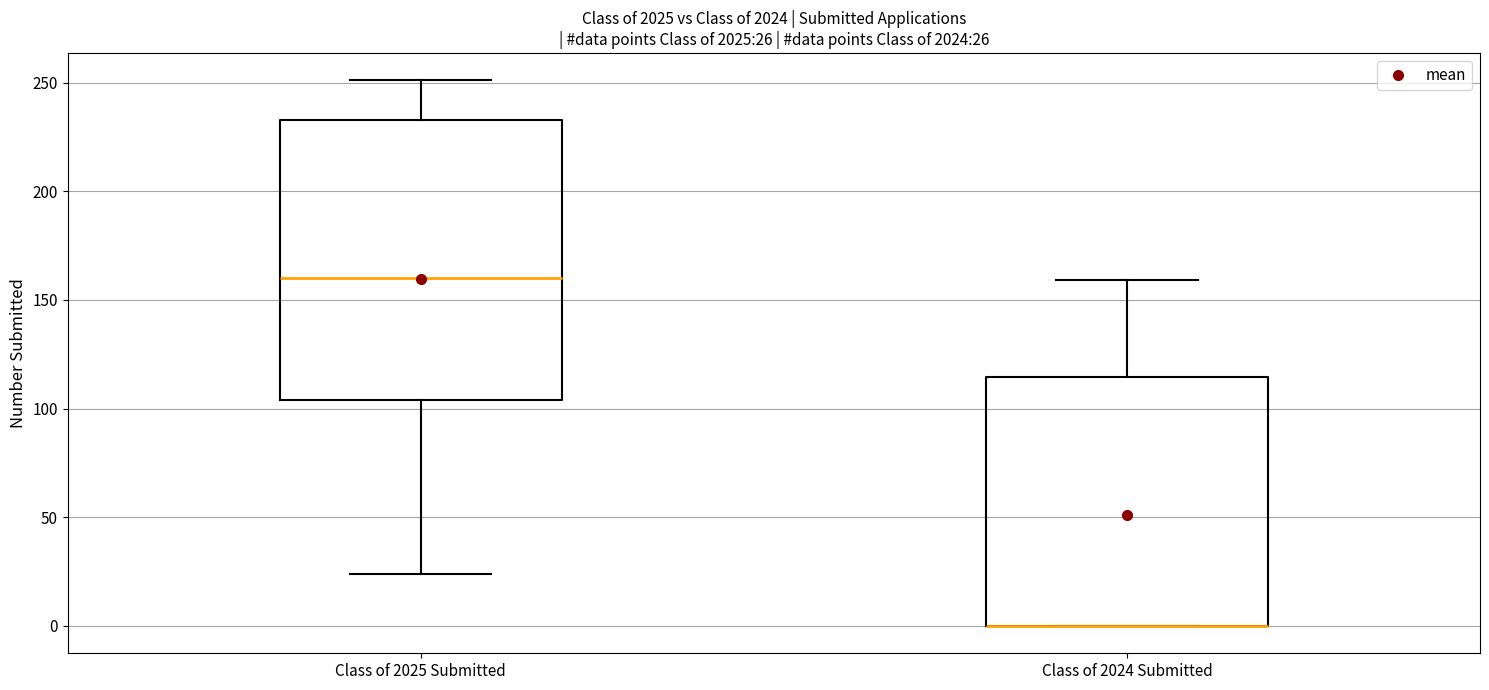

Comparing the boxes themselves (not the whiskers), which one is the tallest?

Class of 2025 Submitted